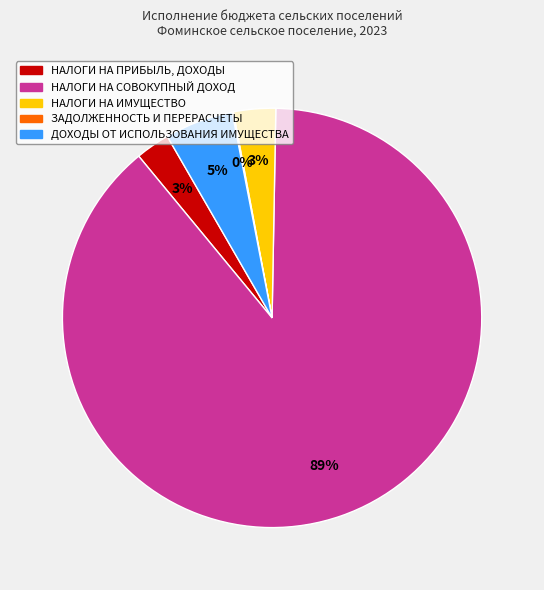

Is there a majority slice in this chart?

Yes